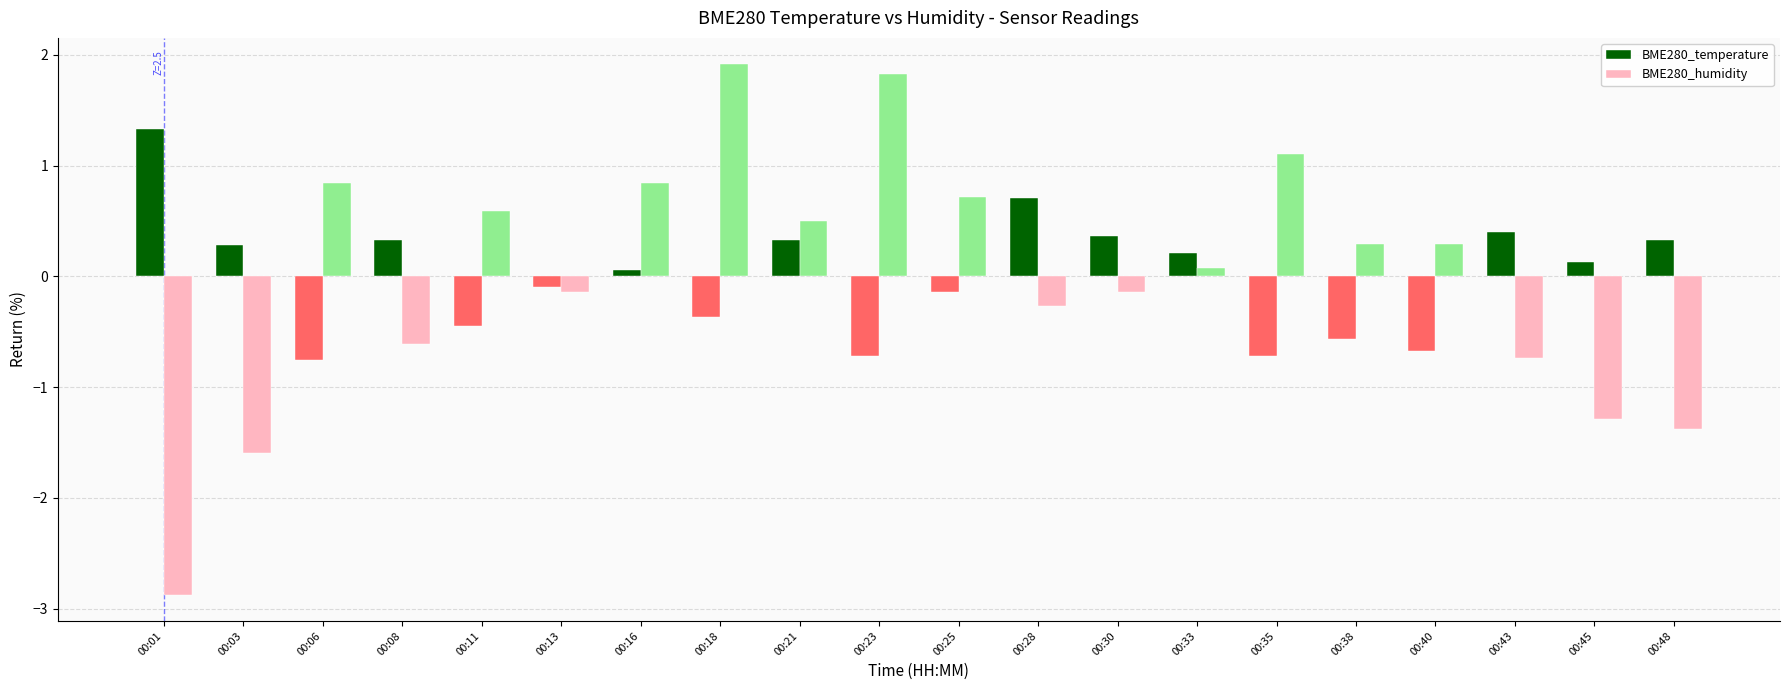

The BME280_humidity series shows 0.4 at 00:16. True or false?

False